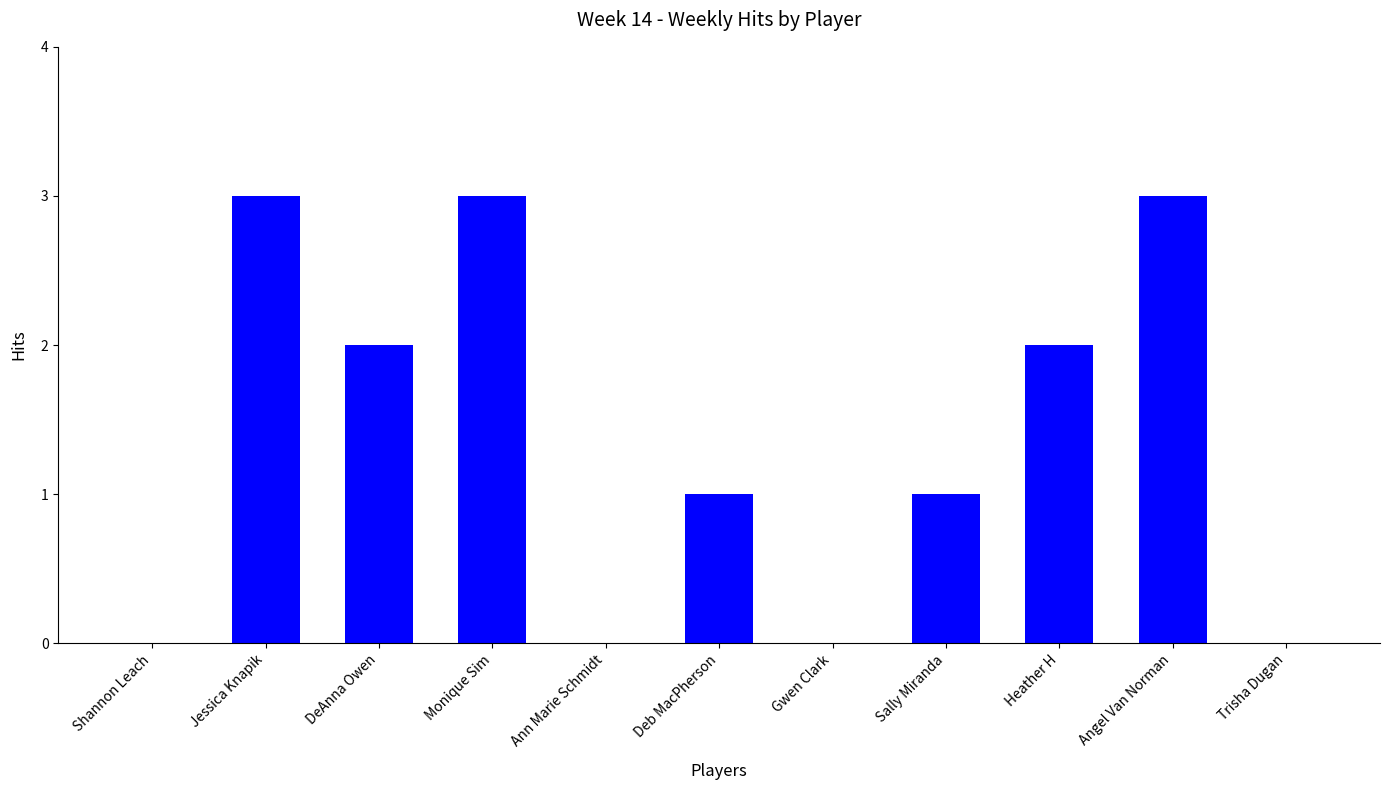

What value does the data have at Jessica Knapik?

3